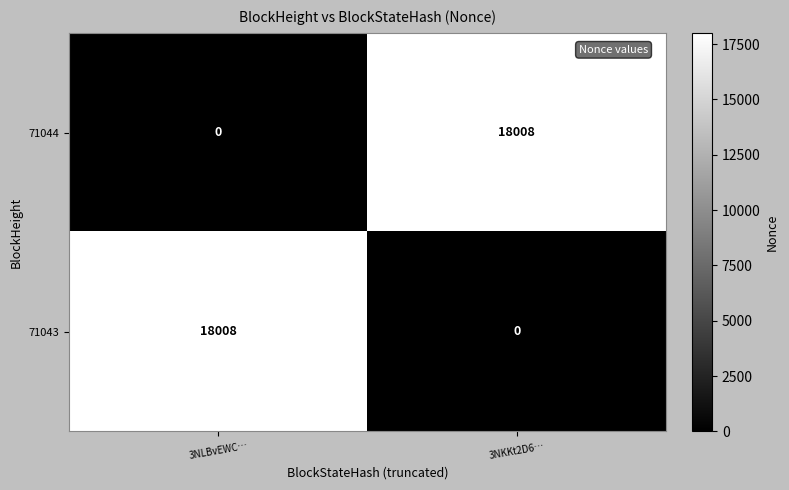

Rank the categories by 71043 value from lowest to highest.

3NKKt2D6…, 3NLBvEWC…